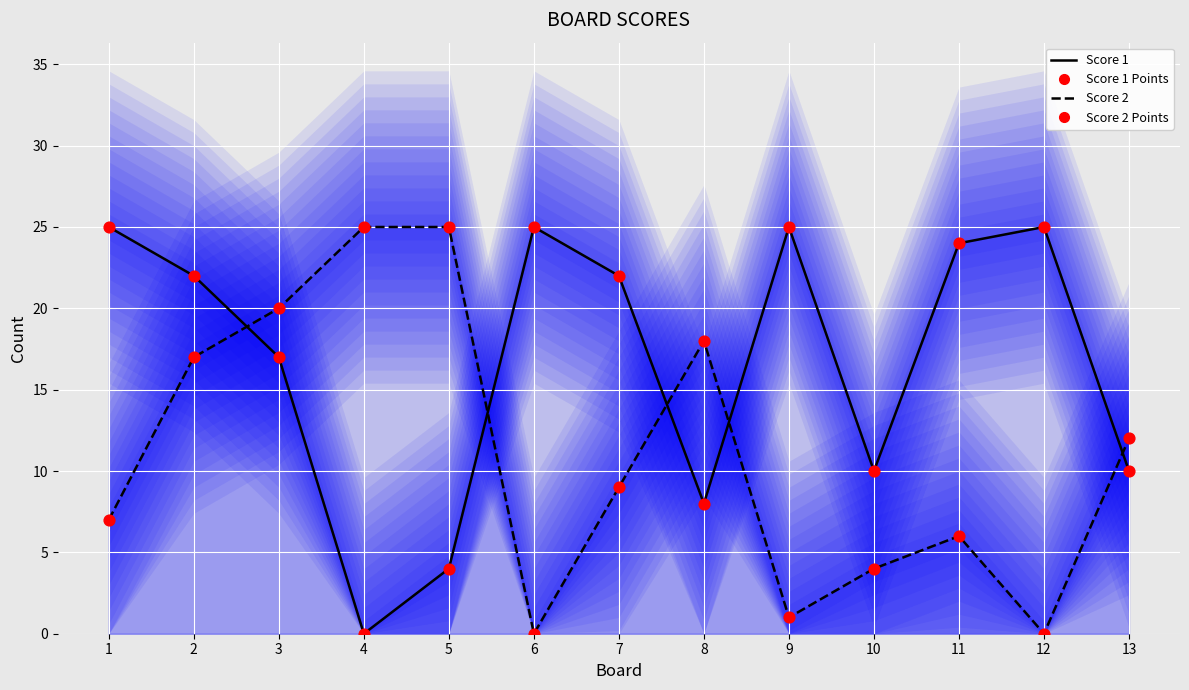

At which category is the sum across all series the highest?

2